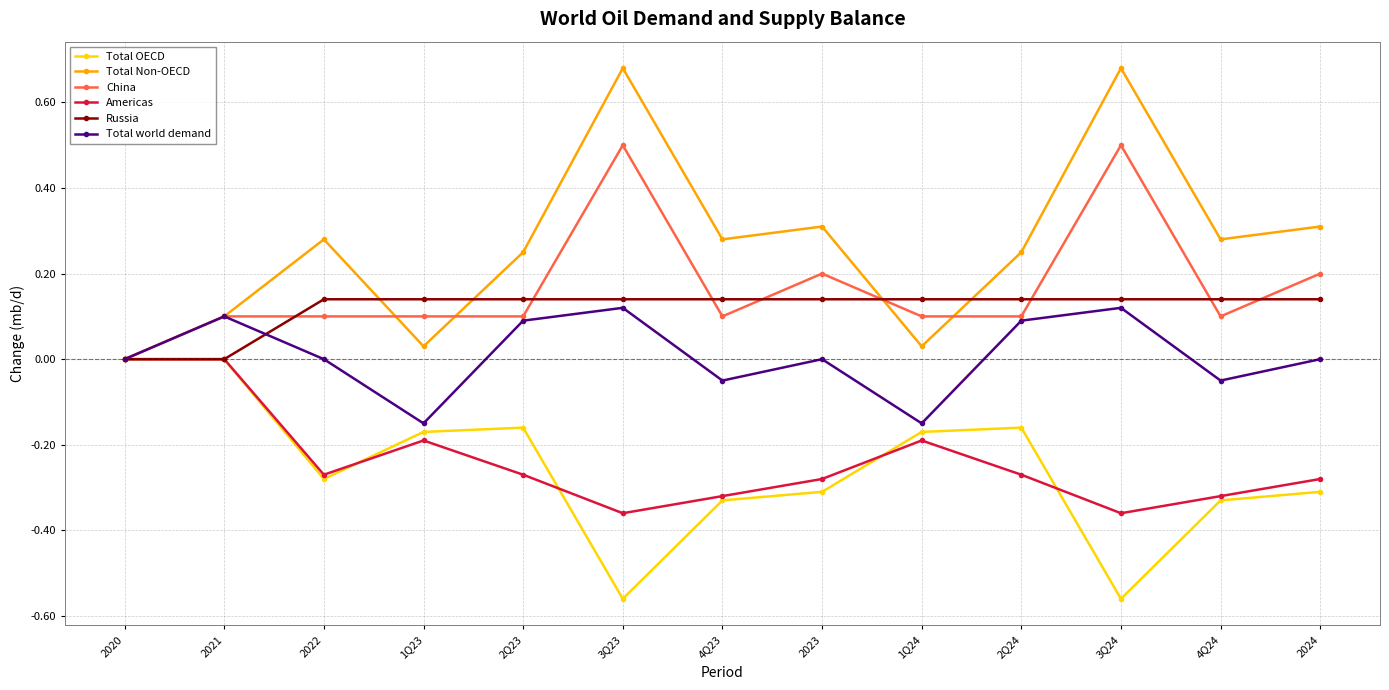

Is the value of Total Non-OECD at 3Q24 greater than the value of Total world demand at 4Q23?

Yes